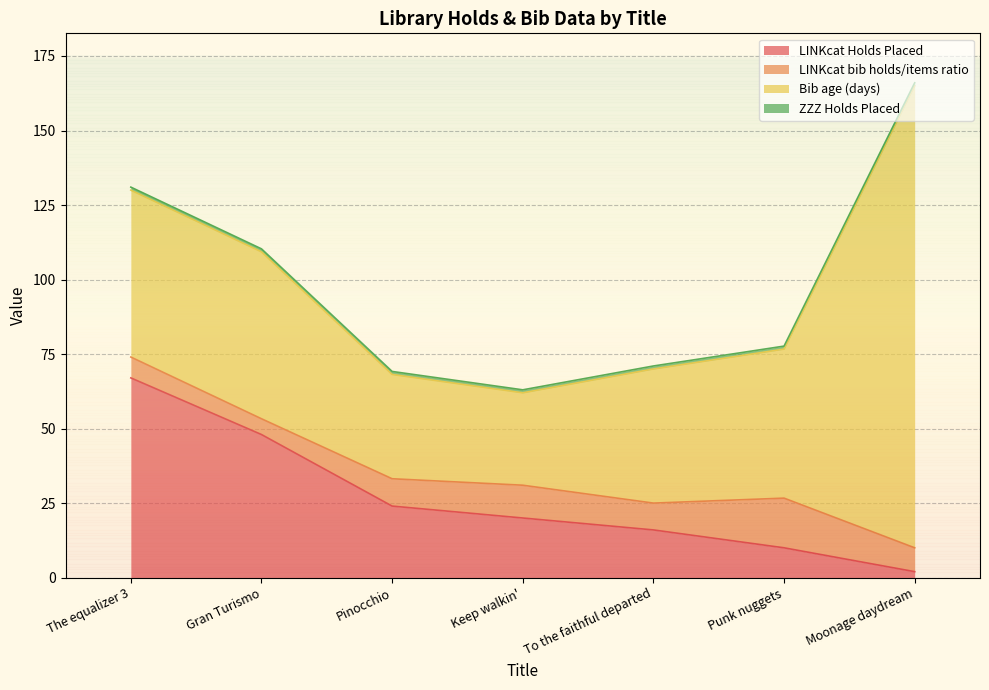

True or false: Bib age (days) and LINKcat Holds Placed cross at least once.

True